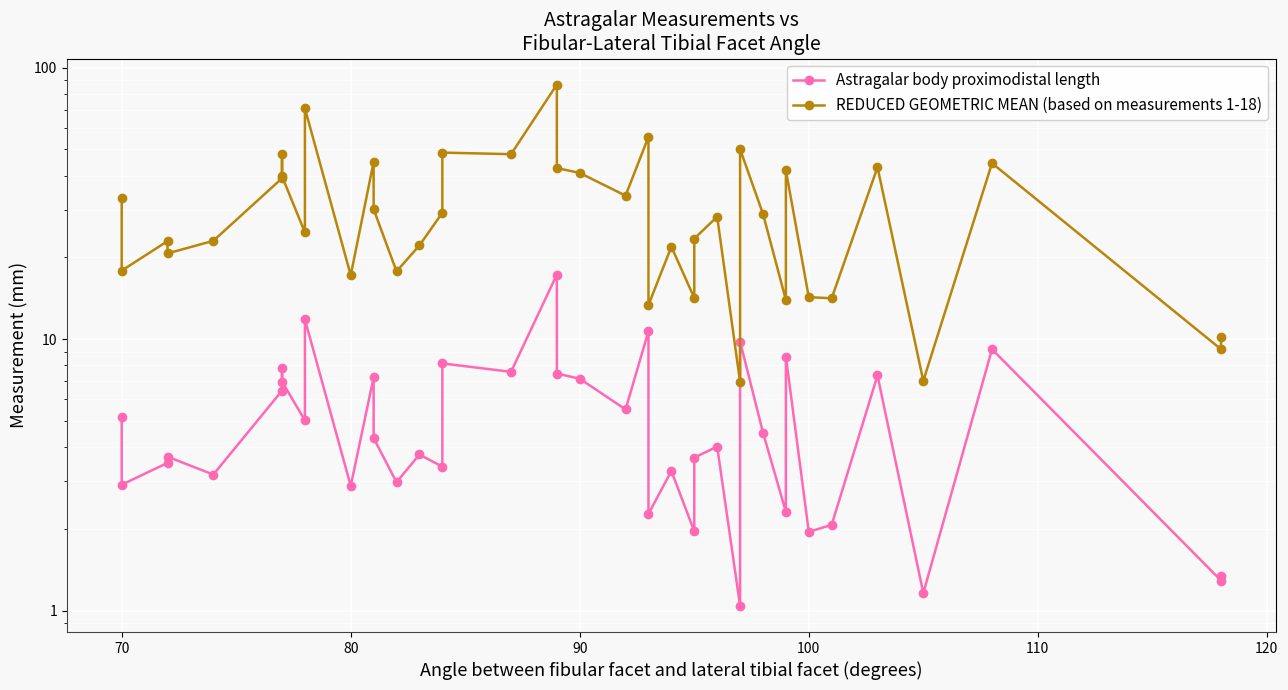

True or false: Astragalar body proximodistal length and REDUCED GEOMETRIC MEAN (based on measurements 1-18) cross at least once.

False